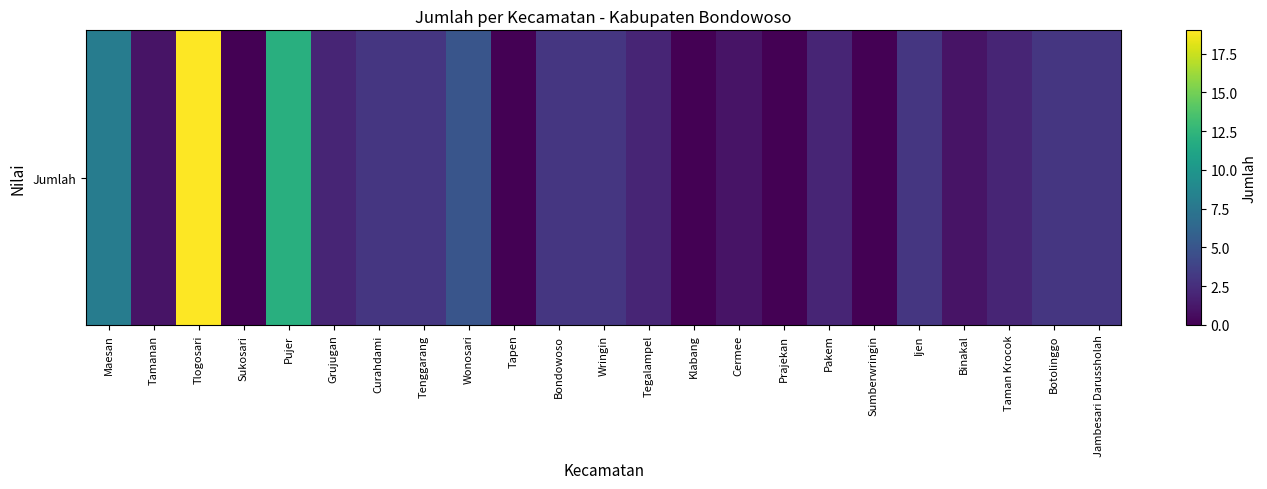

What is the maximum value shown in the chart?

19